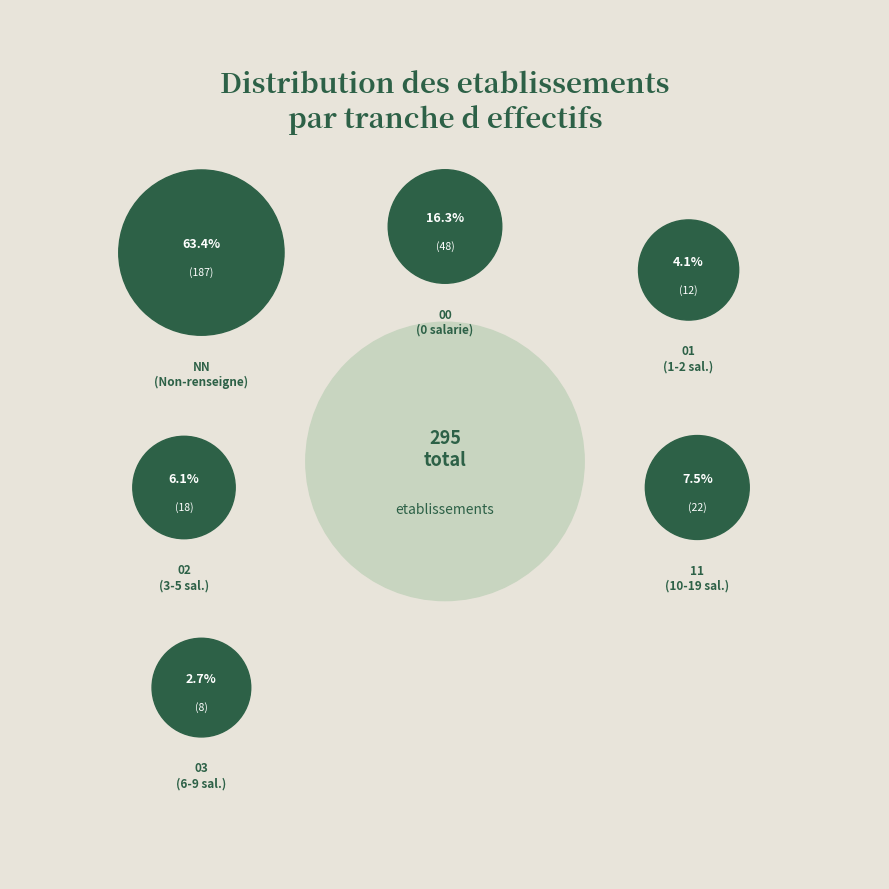

True or false: NN accounts for 50% of the total.

False